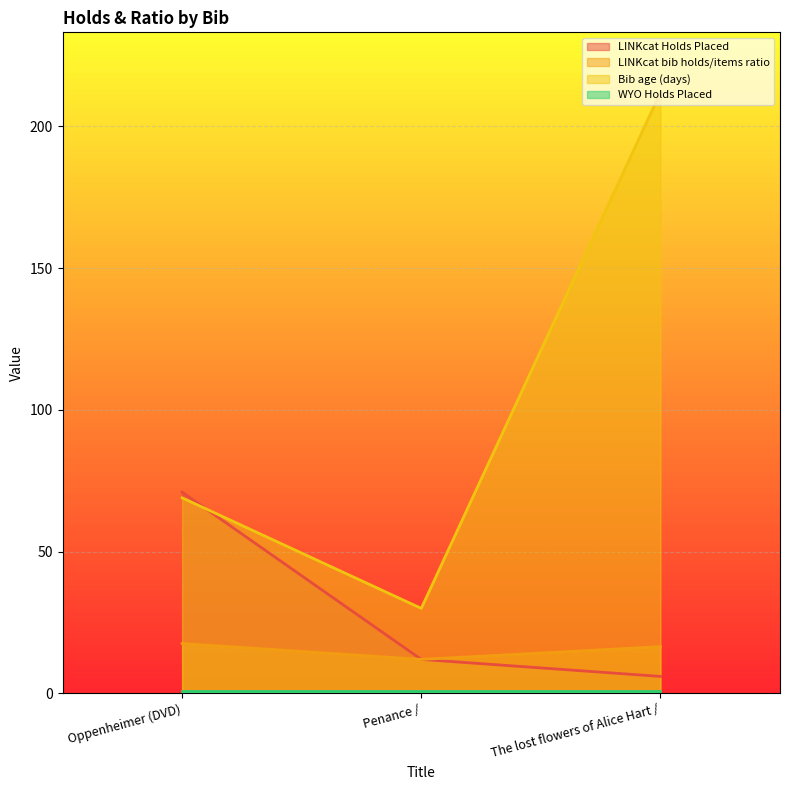

Is the value of Bib age (days) at The lost flowers of Alice Hart / greater than the value of LINKcat Holds Placed at Penance /?

Yes